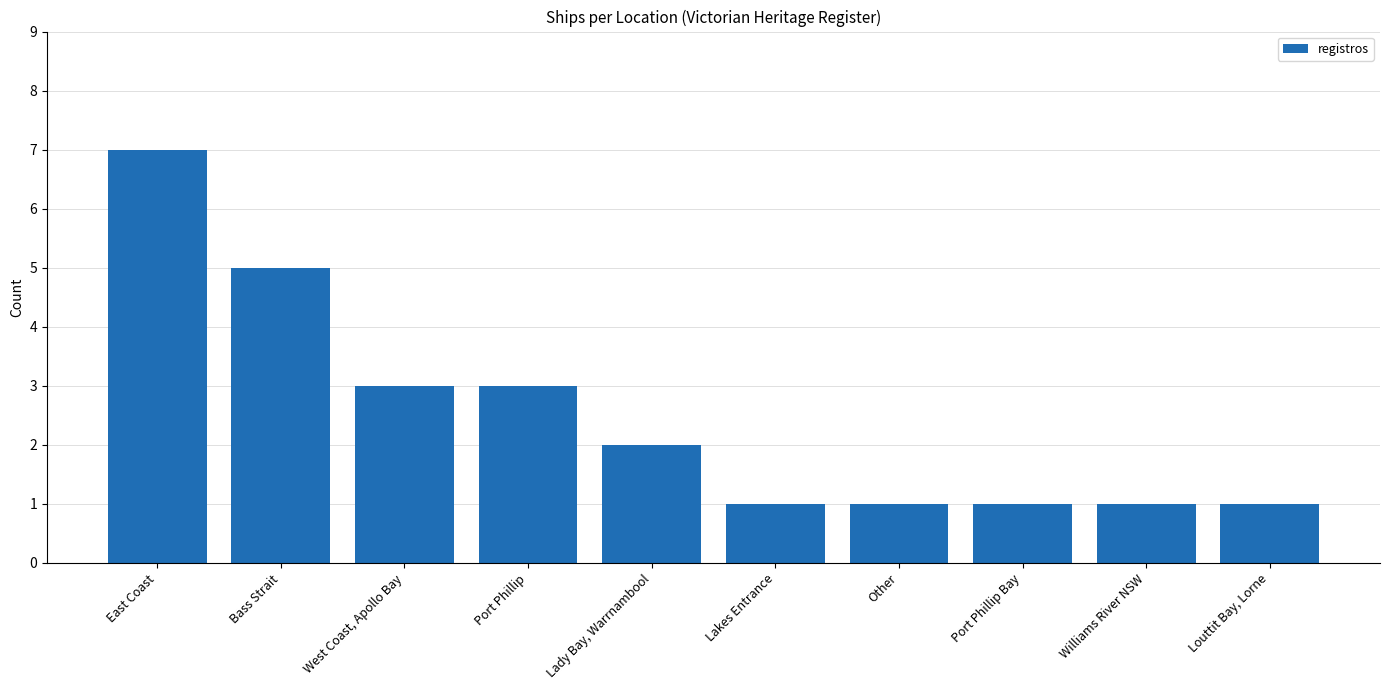

What is the value of the 6th bar from the left?

1